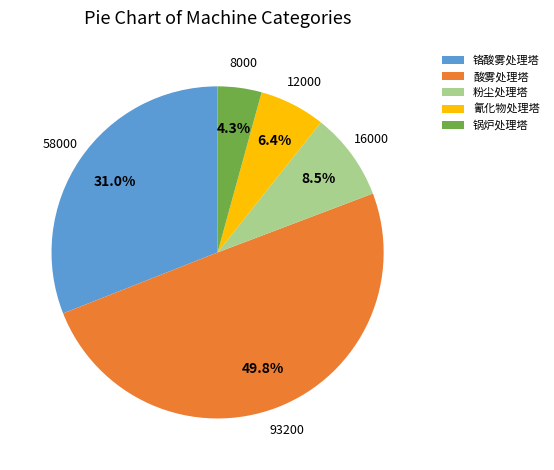

Which category has the biggest portion of the pie?

酸雾处理塔